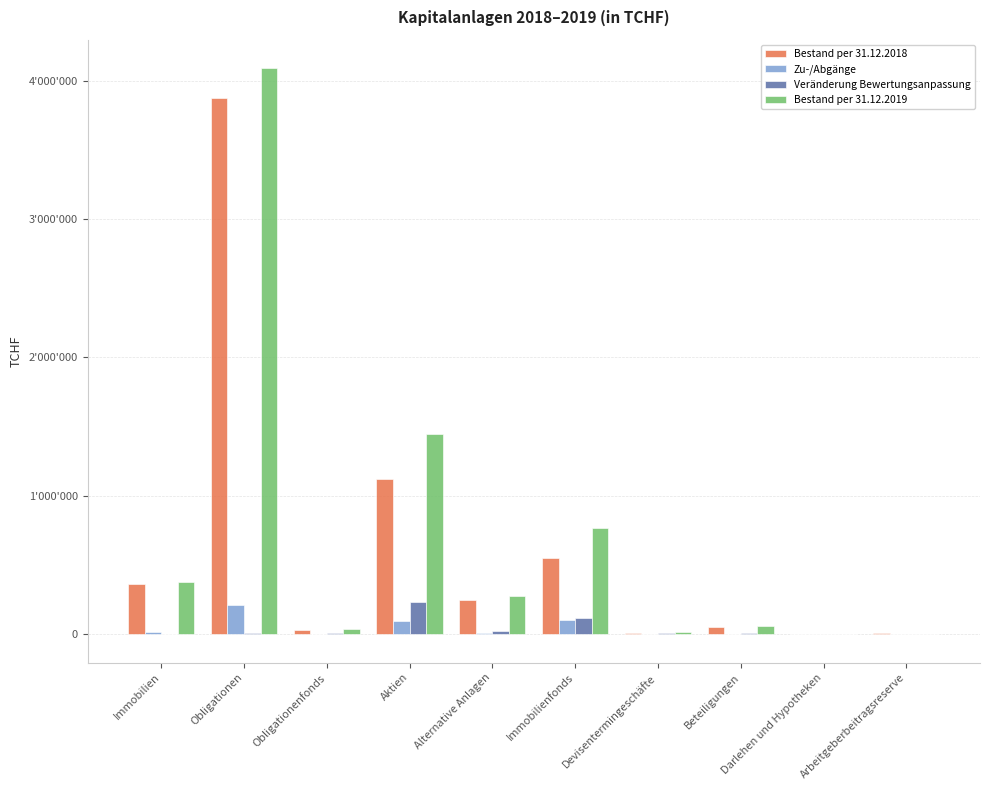

The Bestand per 31.12.2019 series shows 1443503 at Aktien. True or false?

True